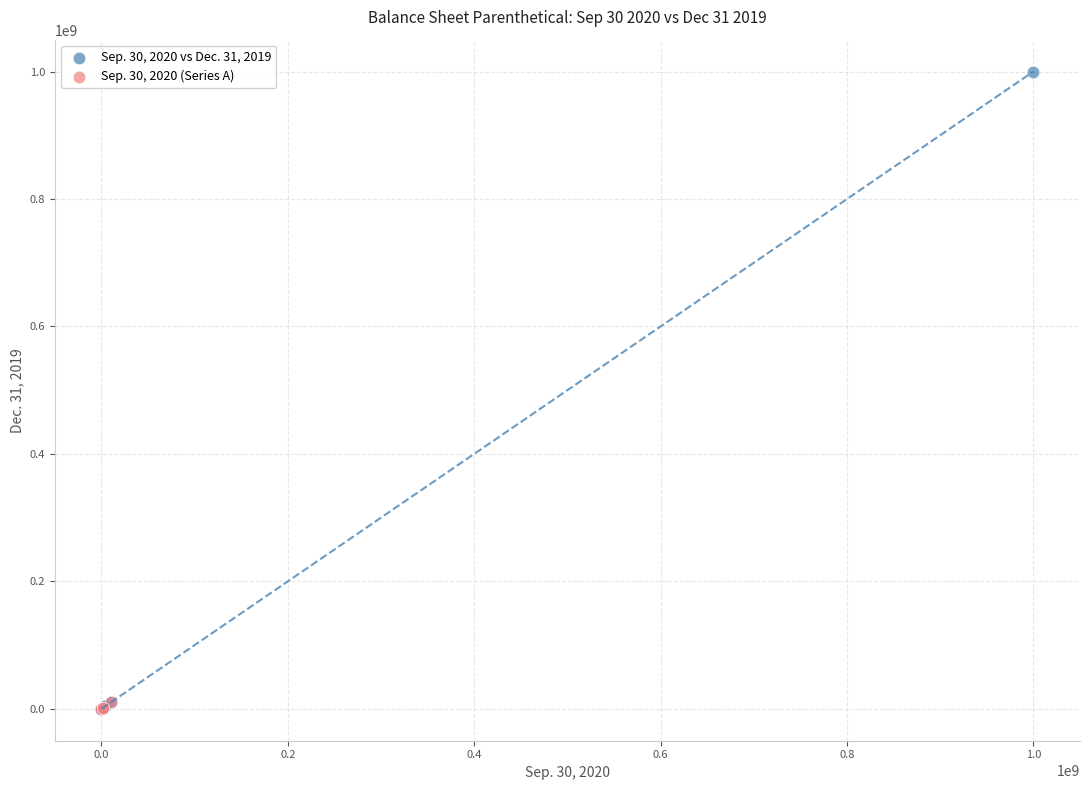

Which series reaches the maximum Y coordinate?

Sep. 30, 2020 vs Dec. 31, 2019